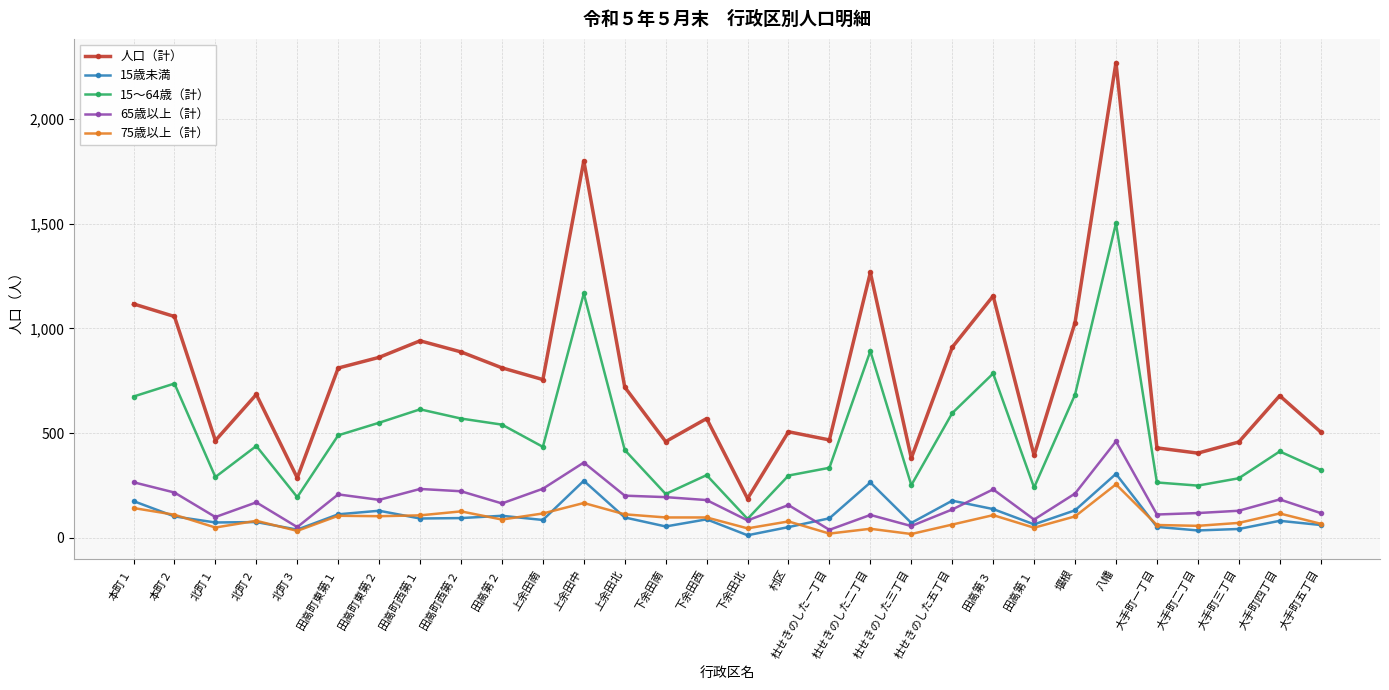

At which label does 65歳以上（計） reach its peak?

八幡